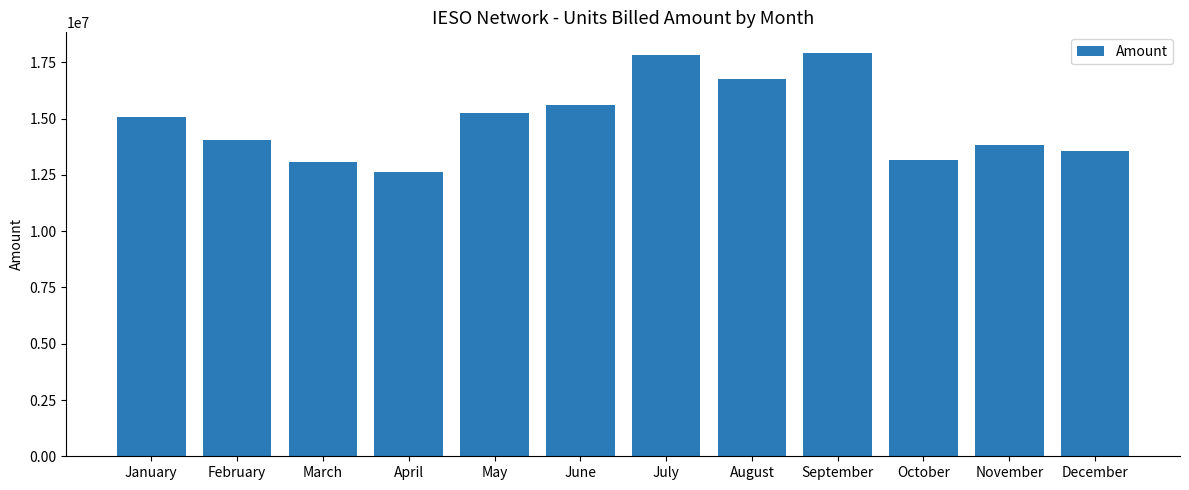

What is the difference between the values at November and July?

3985679.6